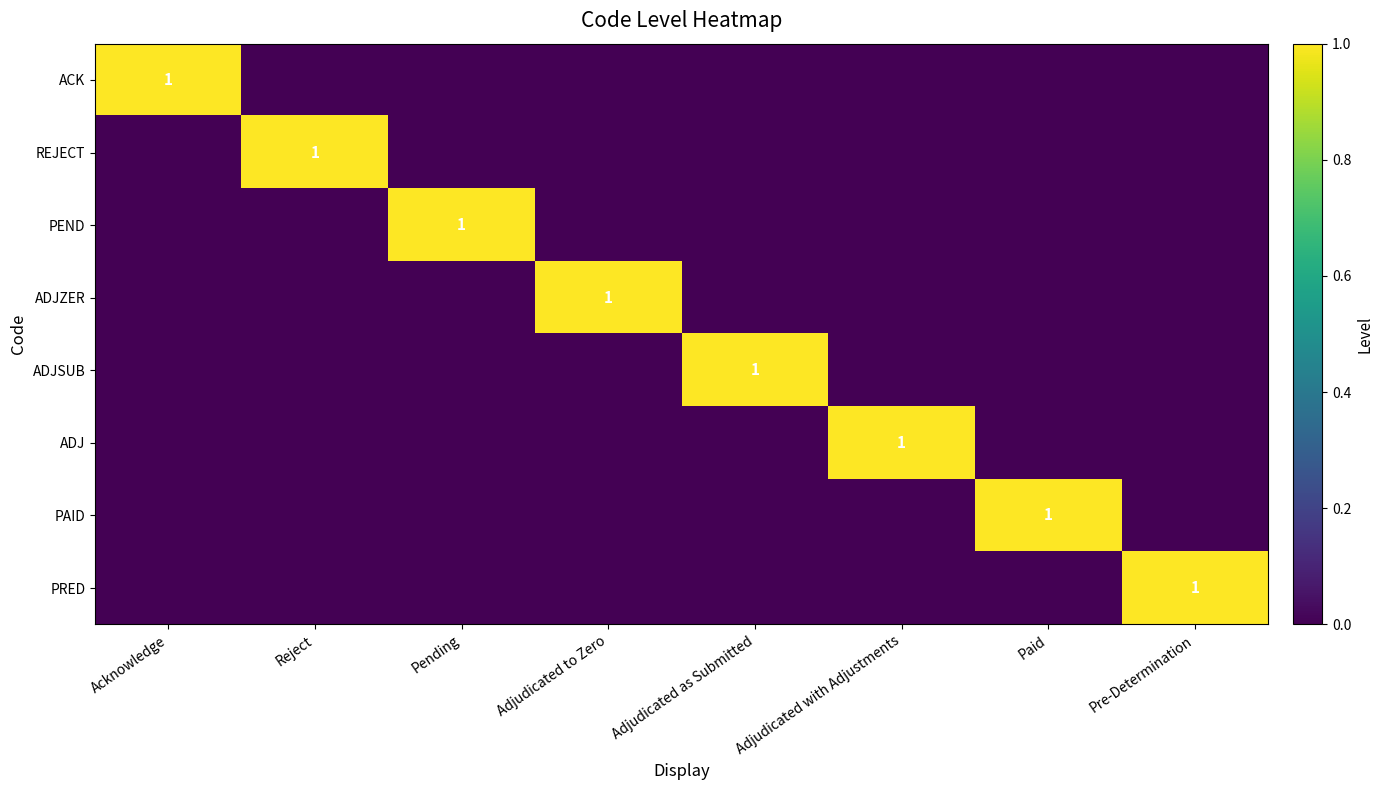

How many series are shown in this chart?

8